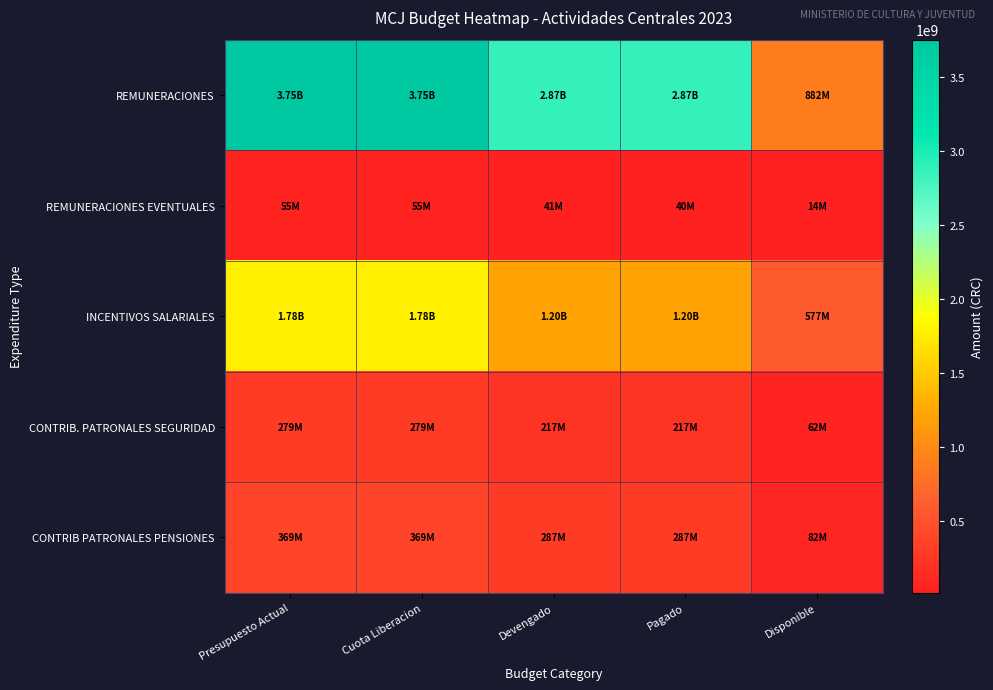

Reading right to left, what are all the values shown in this chart?

REMUNERACIONES: Disponible=882270114.7	Pagado=2870427447.0	Devengado=2870961088.3	Cuota Liberacion=3753231203.0	Presupuesto Actual=3753231203.0
REMUNERACIONES EVENTUALES: Disponible=14363298.8	Pagado=40103059.9	Devengado=40636701.2	Cuota Liberacion=55000000.0	Presupuesto Actual=55000000.0
INCENTIVOS SALARIALES: Disponible=576753219.2	Pagado=1201408939.8	Devengado=1201408939.8	Cuota Liberacion=1778162159.0	Presupuesto Actual=1778162159.0
CONTRIB. PATRONALES SEGURIDAD: Disponible=61633973.0	Pagado=217288348.0	Devengado=217288348.0	Cuota Liberacion=278922321.0	Presupuesto Actual=278922321.0
CONTRIB PATRONALES PENSIONES: Disponible=81525874.3	Pagado=287259706.7	Devengado=287259706.7	Cuota Liberacion=368785581.0	Presupuesto Actual=368785581.0